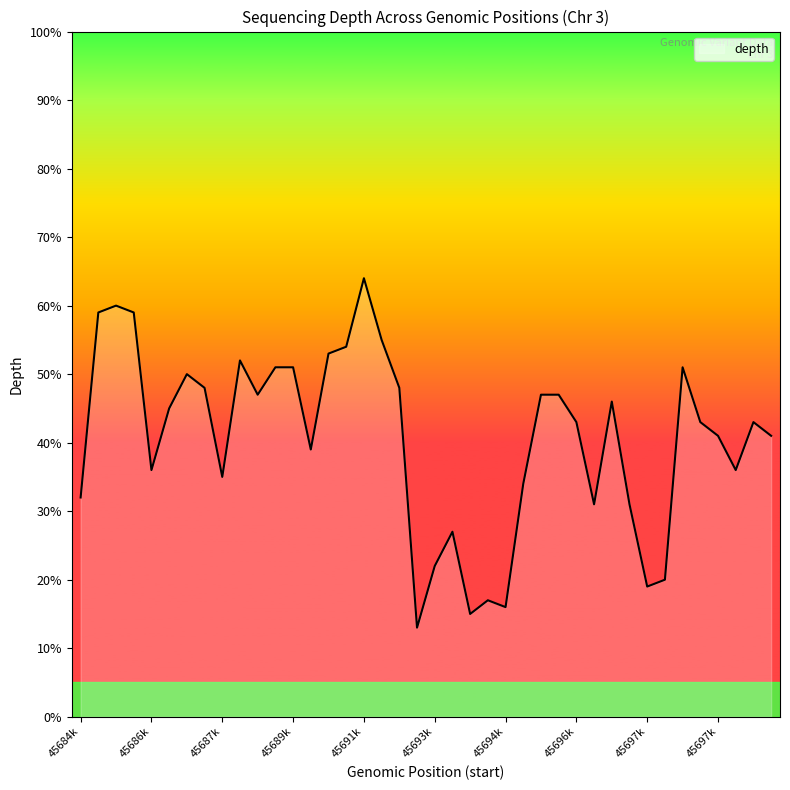

What is the smallest value displayed?

13